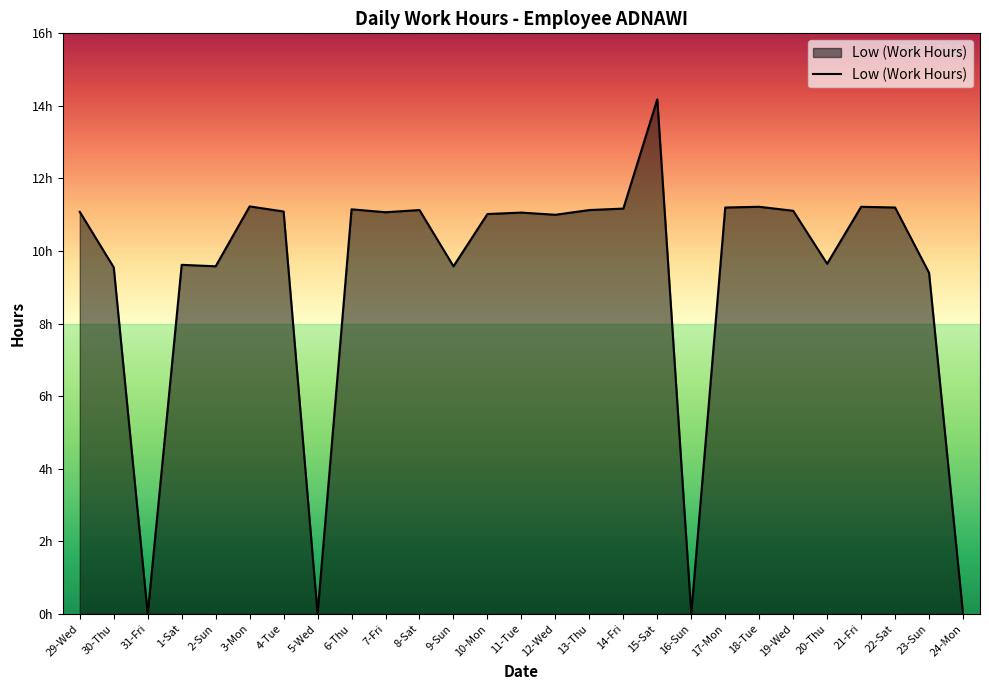

What is the sum of all values?

249.6